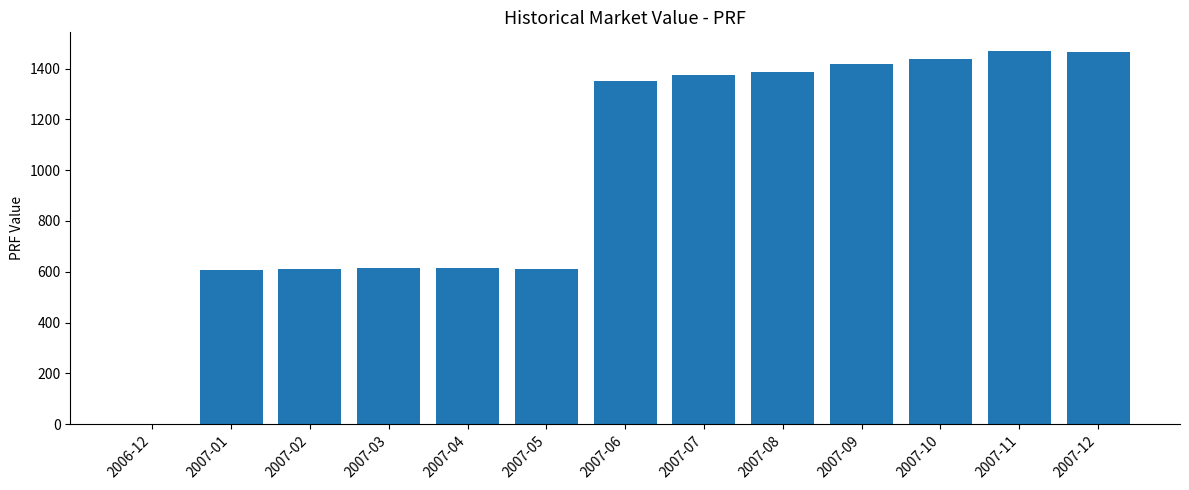

The value at 2007-08 is 423.7. True or false?

False